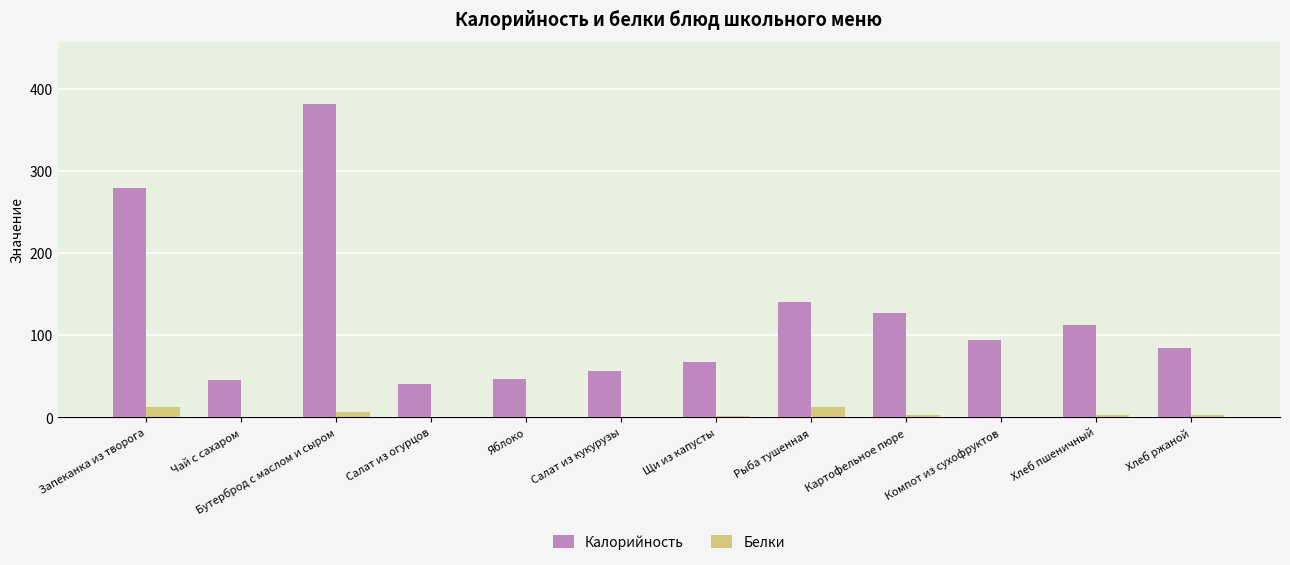

What is the total value across all series at Салат из огурцов?

40